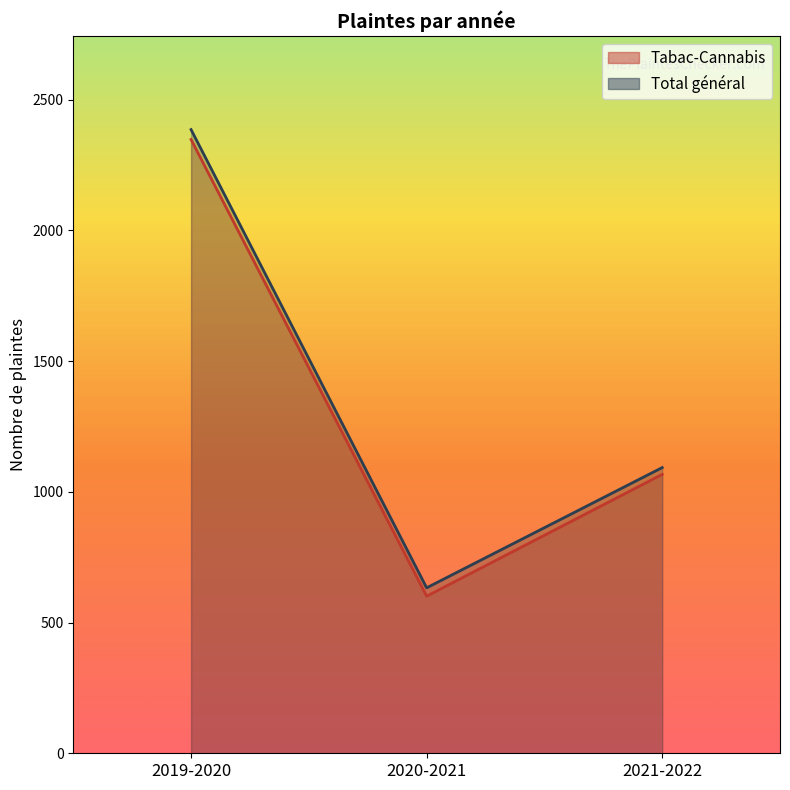

What is the total value across all series at 2021-2022?

2160